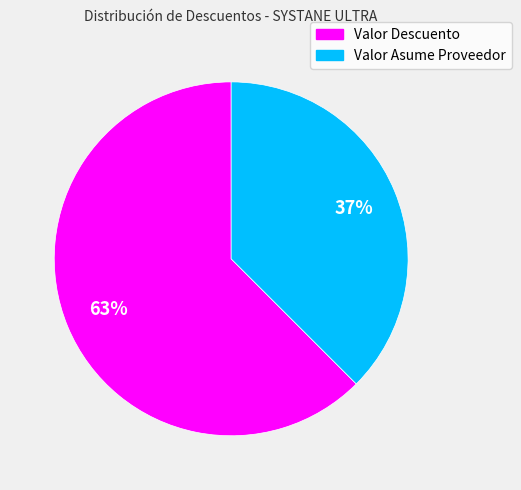

To the nearest percent, what is the combined percentage of Valor Asume Proveedor and Valor Descuento?

100%